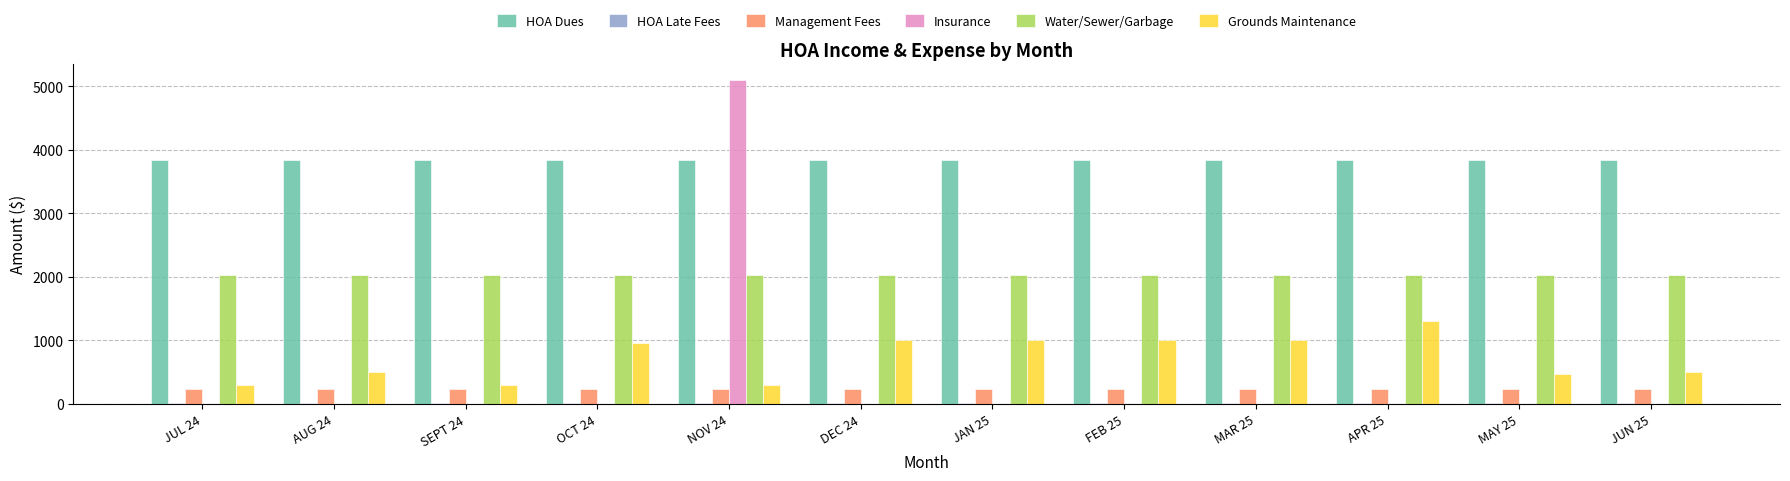

What is the sum of all Grounds Maintenance values?

8630